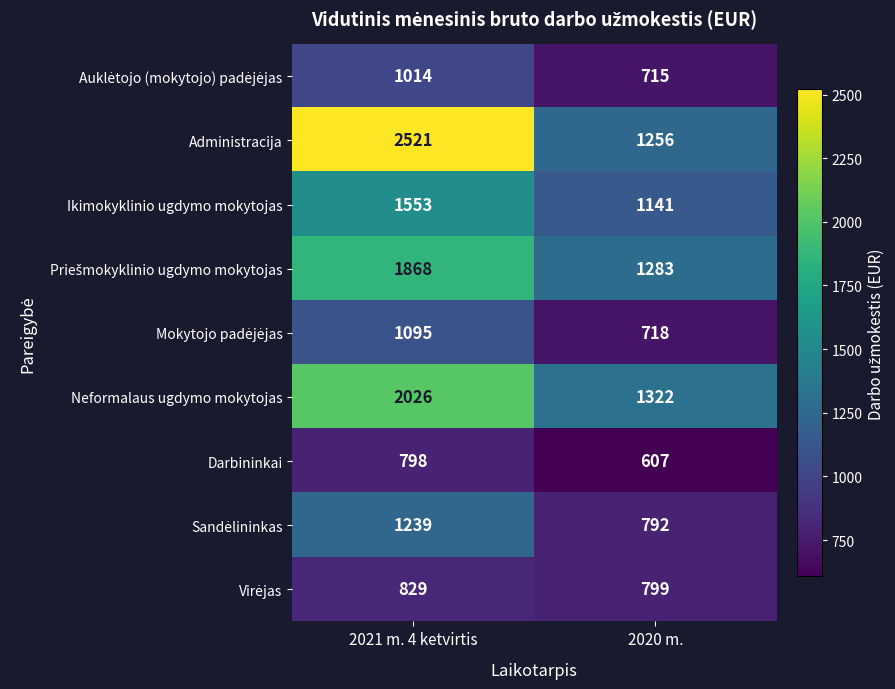

What is the difference between the Ikimokyklinio ugdymo mokytojas values at 2021 m. 4 ketvirtis and 2020 m.?

412